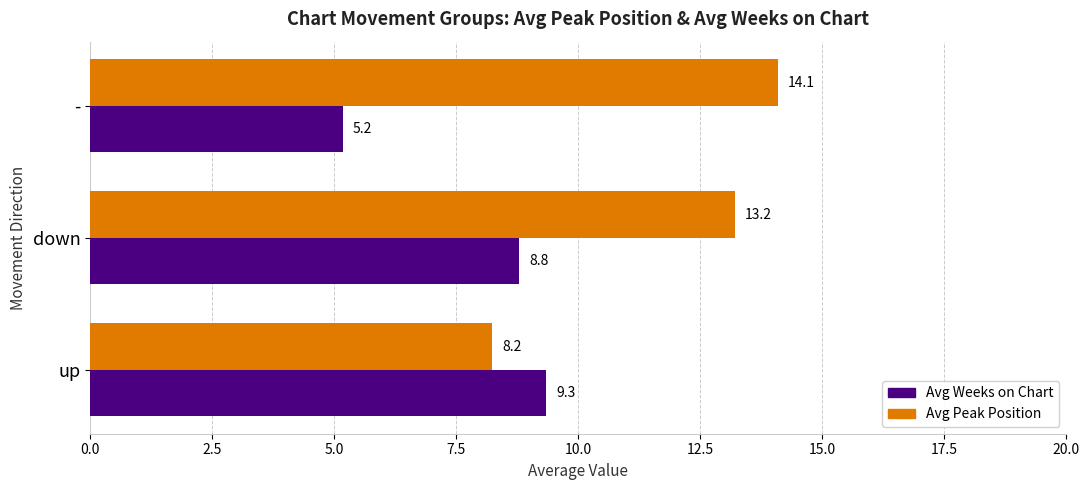

What is the minimum value shown in the chart?

5.2